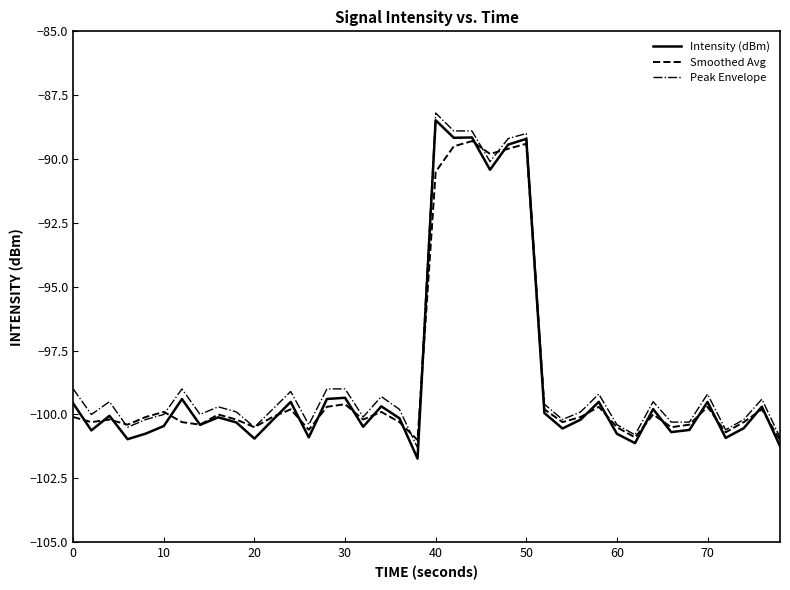

How many series are shown in this chart?

3